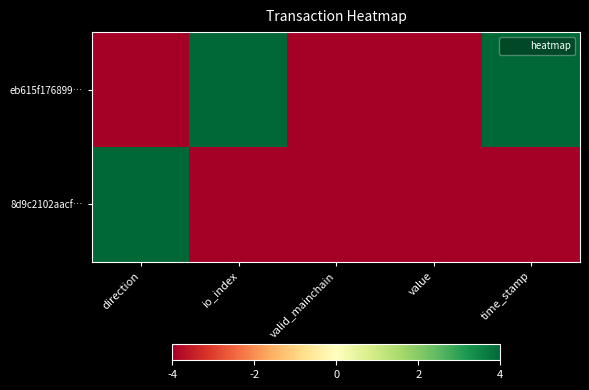

At which category is the sum across all series the highest?

direction